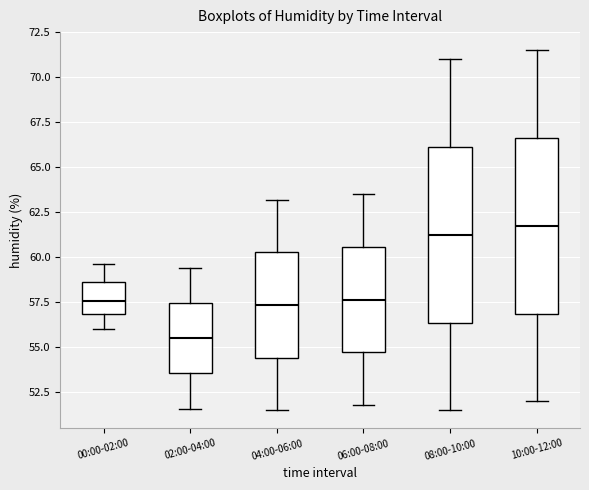

Which box has the lowest median line?

02:00-04:00